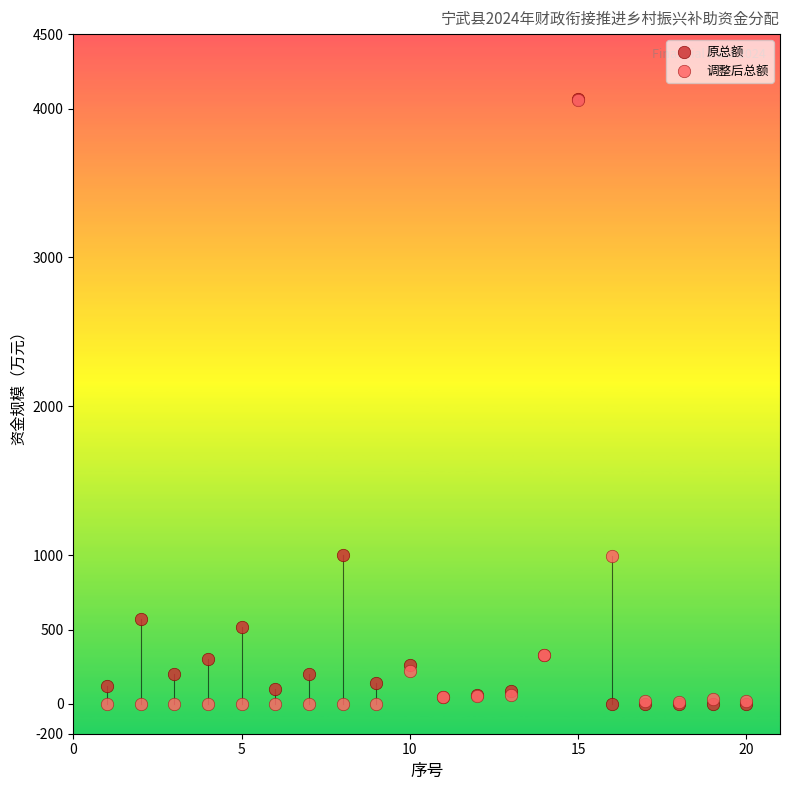

Which series has the widest spread of Y values?

原总额